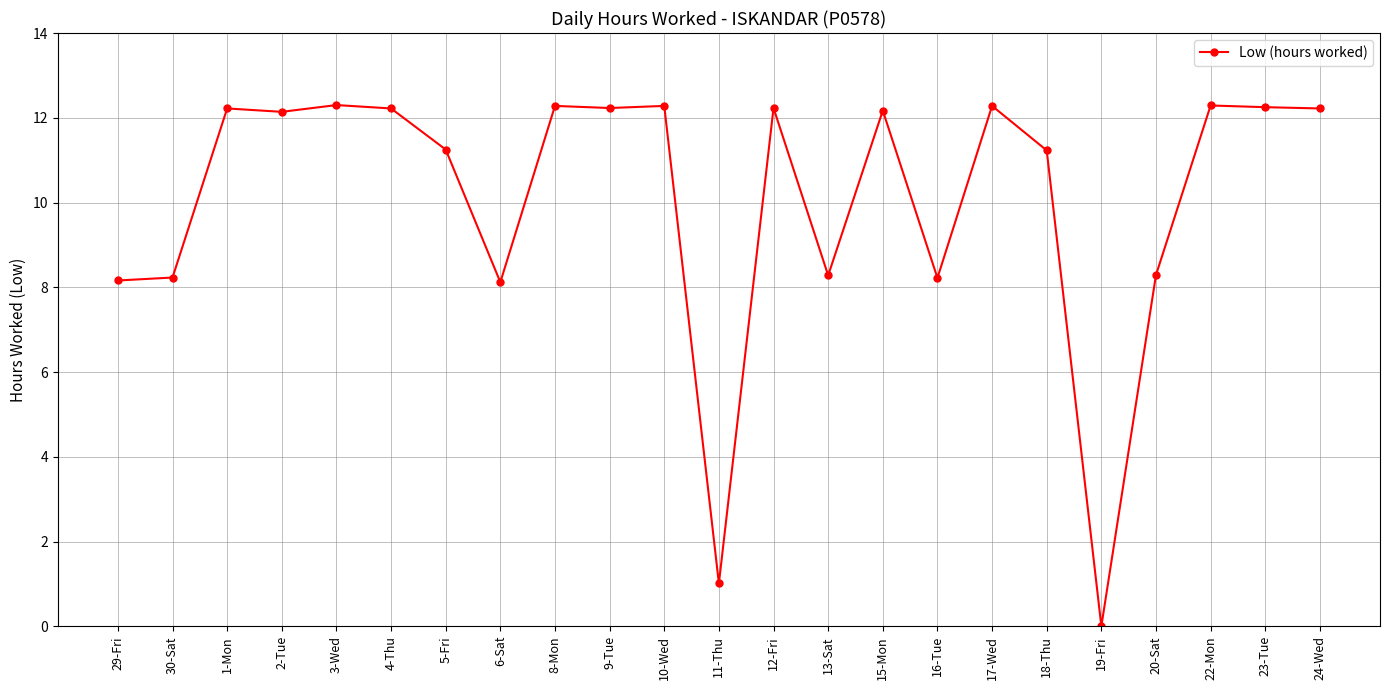

What is the maximum value shown in the chart?

12.3